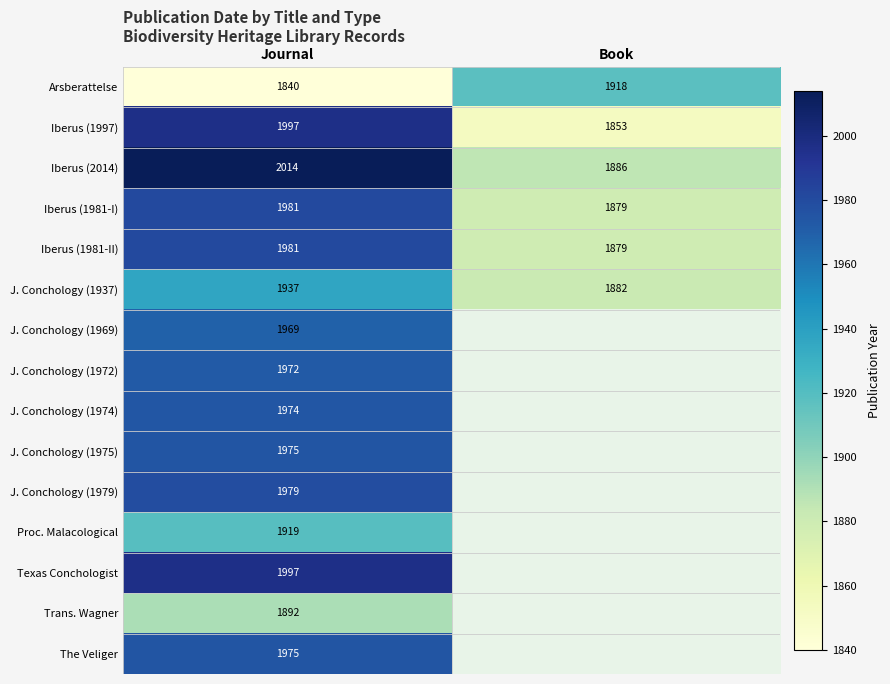

The Iberus (2014) series shows 844.8 at Book. True or false?

False